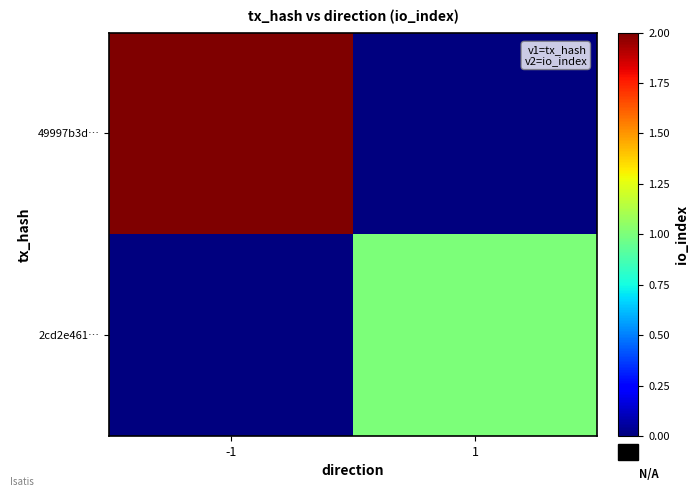

Which series has the largest total across all categories?

49997b3d…